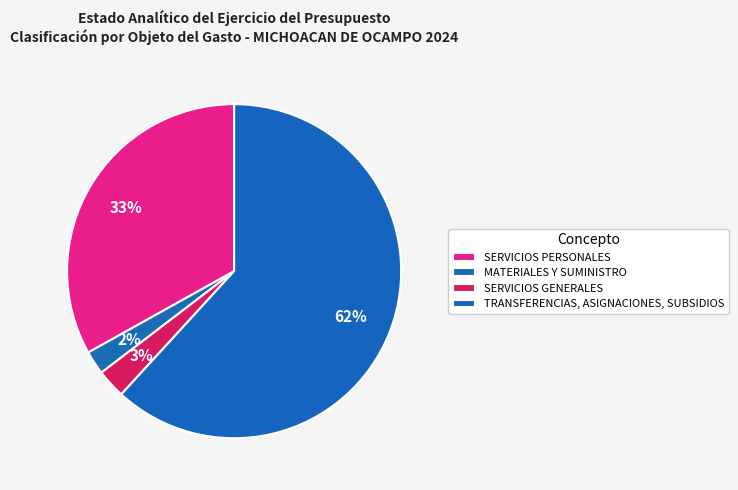

Count the number of slices in the pie.

4